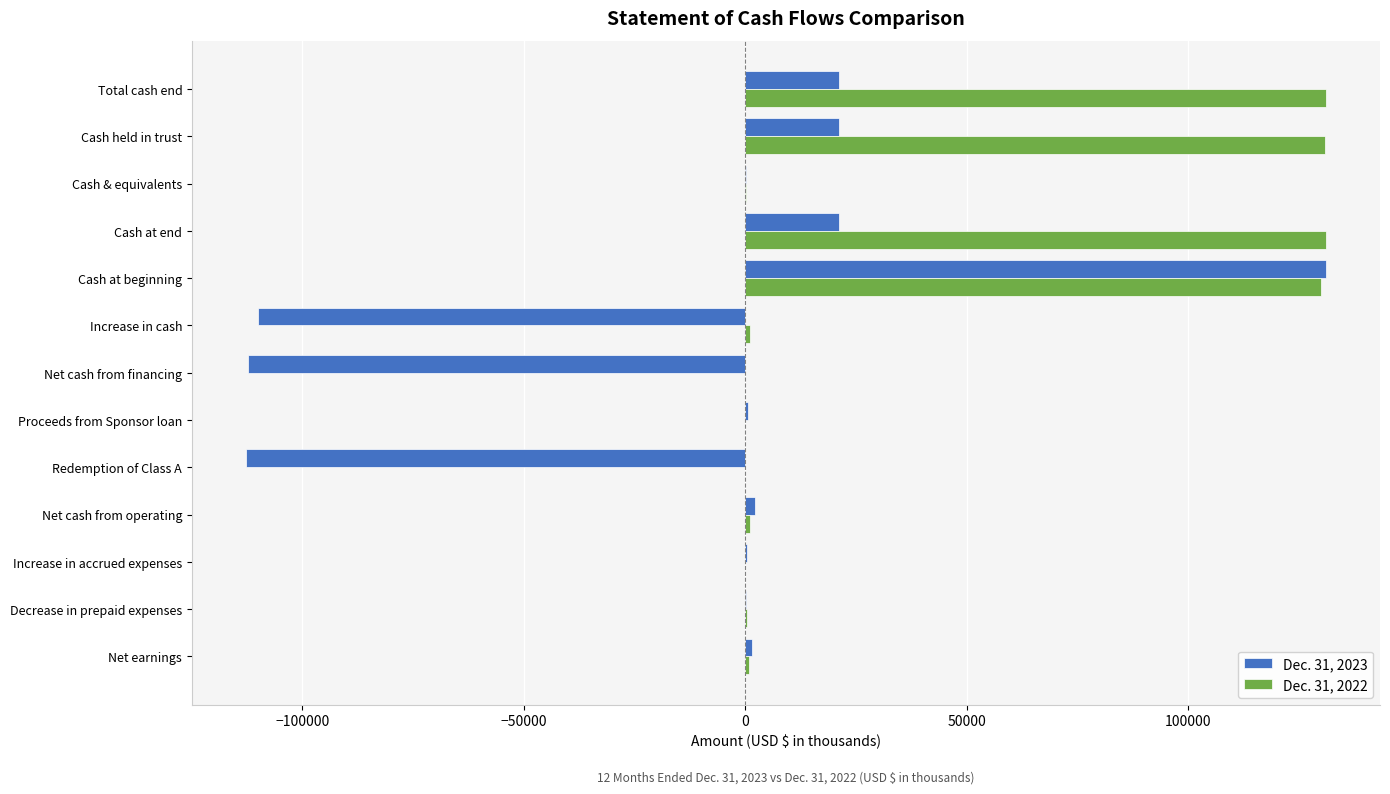

Which category has the highest value in the Dec. 31, 2023 series?

Cash at beginning